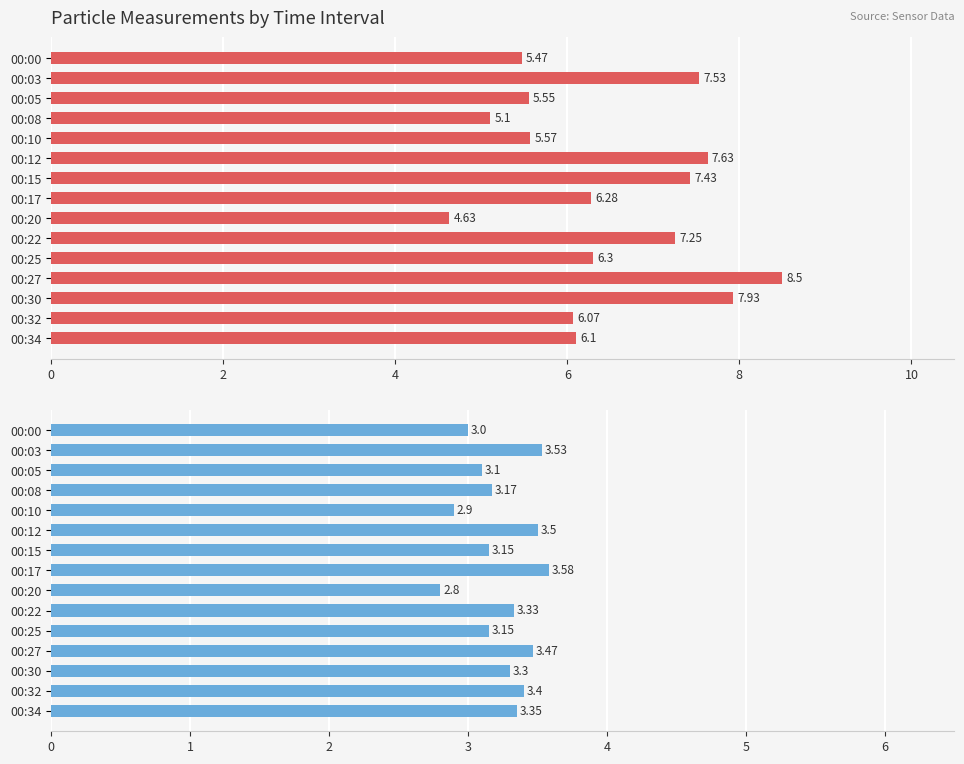

How many SDS_P2 values are between 3 and 4?

13